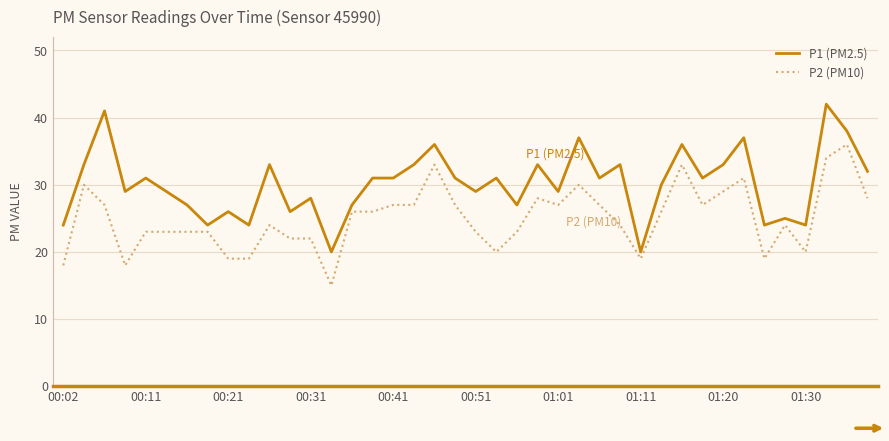

Which series has the largest total across all categories?

P1 (PM2.5)